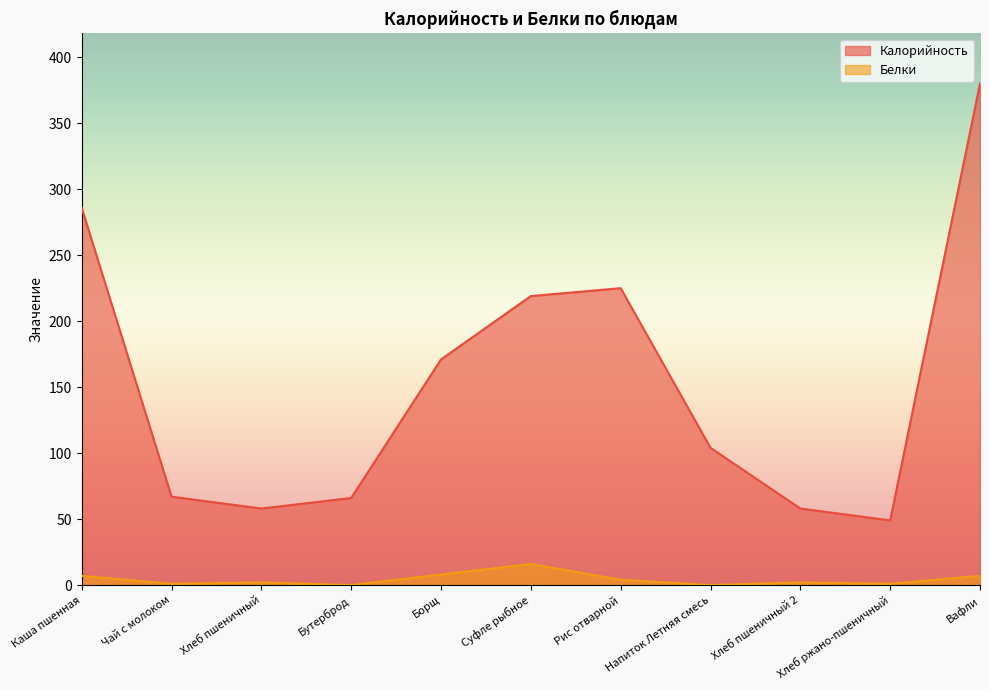

Which series has the widest spread of values?

Калорийность